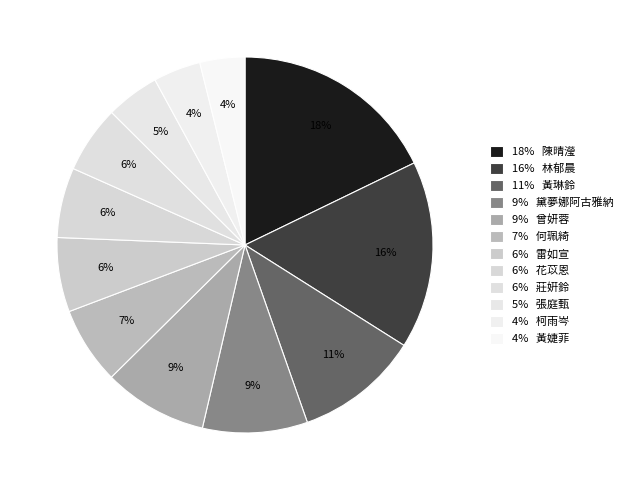

Count the number of slices in the pie.

12